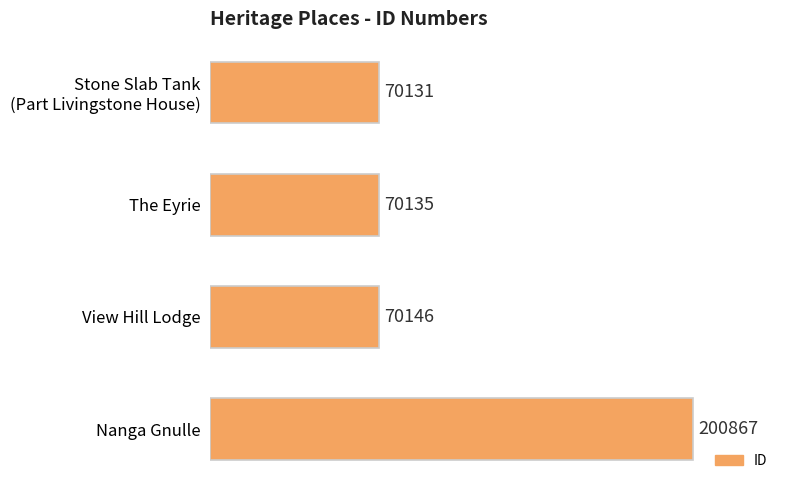

Between View Hill Lodge and Nanga Gnulle, which is larger?

Nanga Gnulle